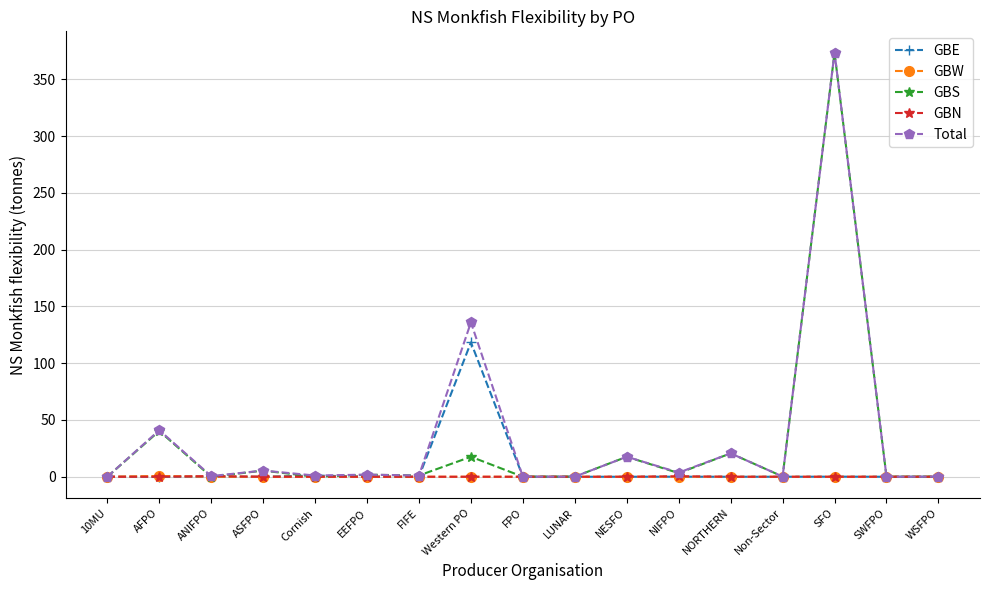

True or false: GBW has a value of 0.0 at FPO.

True